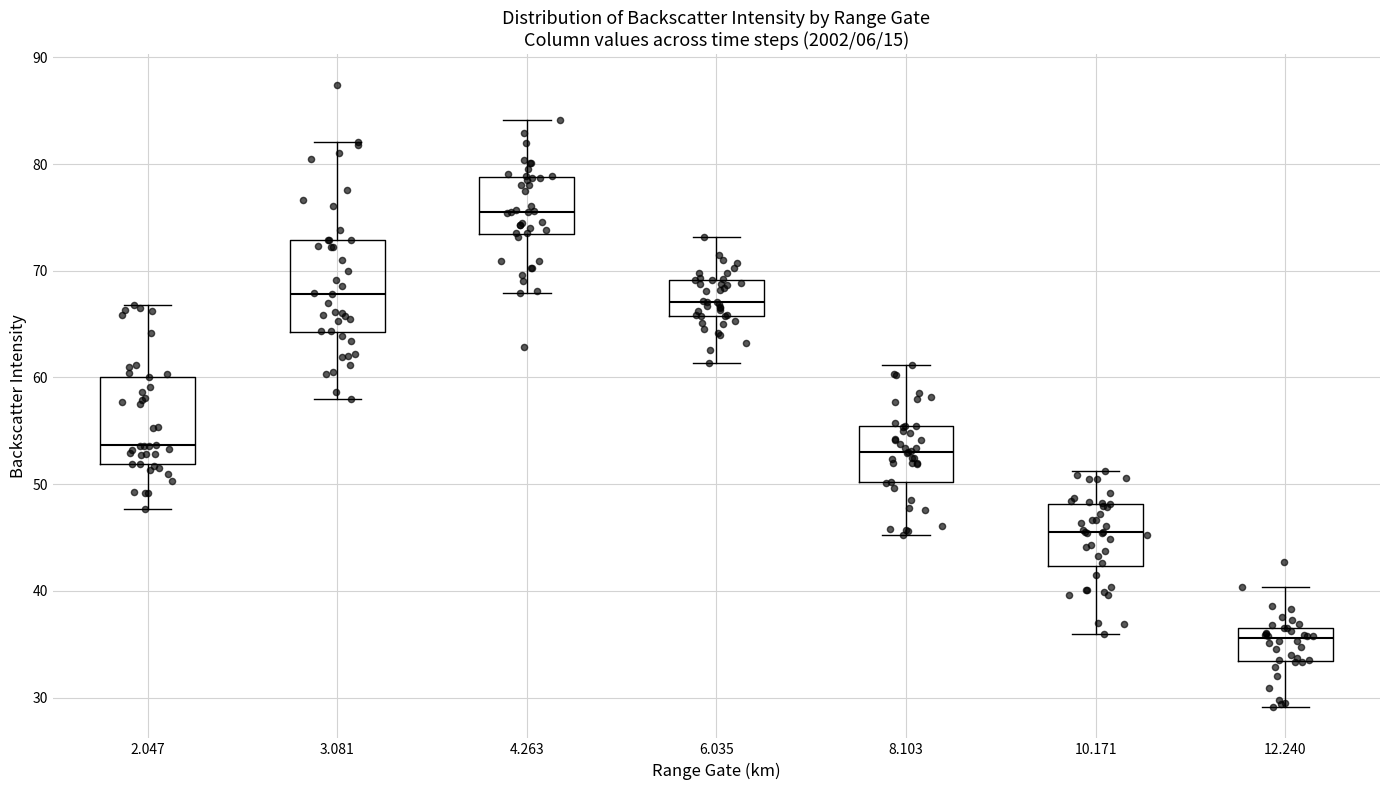

Where does the upper whisker of the box at x = 3.081 end on the y-axis? The values are not printed on the chart, so give them approximately, as read against the axis.

82